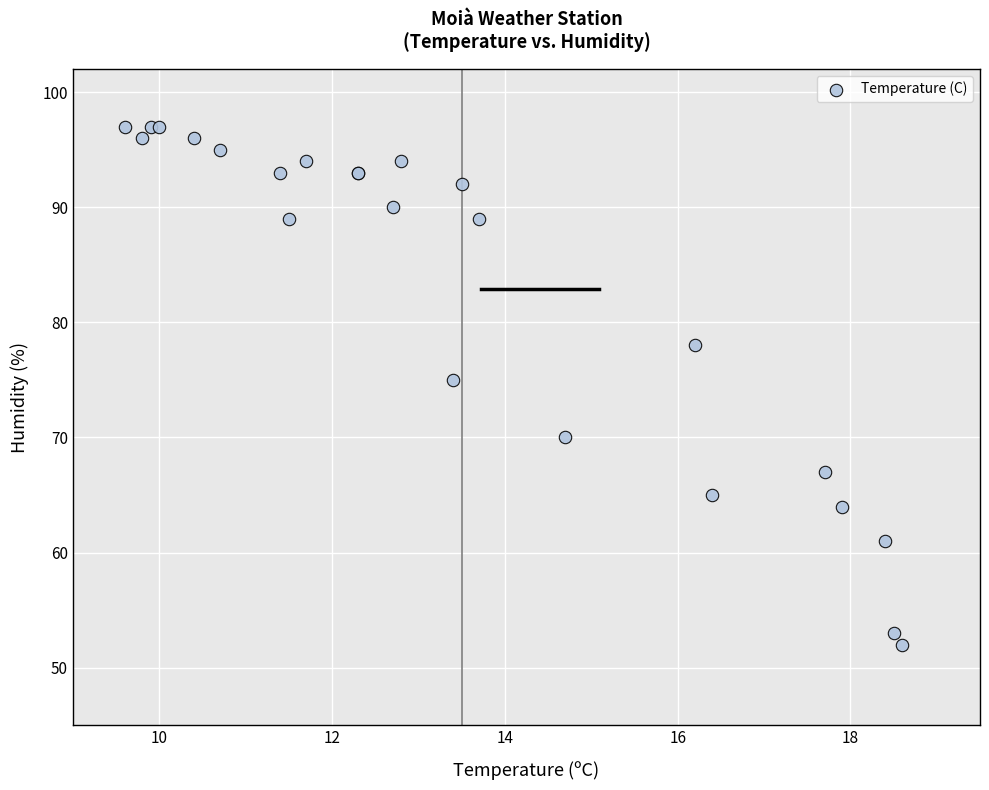

What Y value in the scatter plot is closest to 74?

75